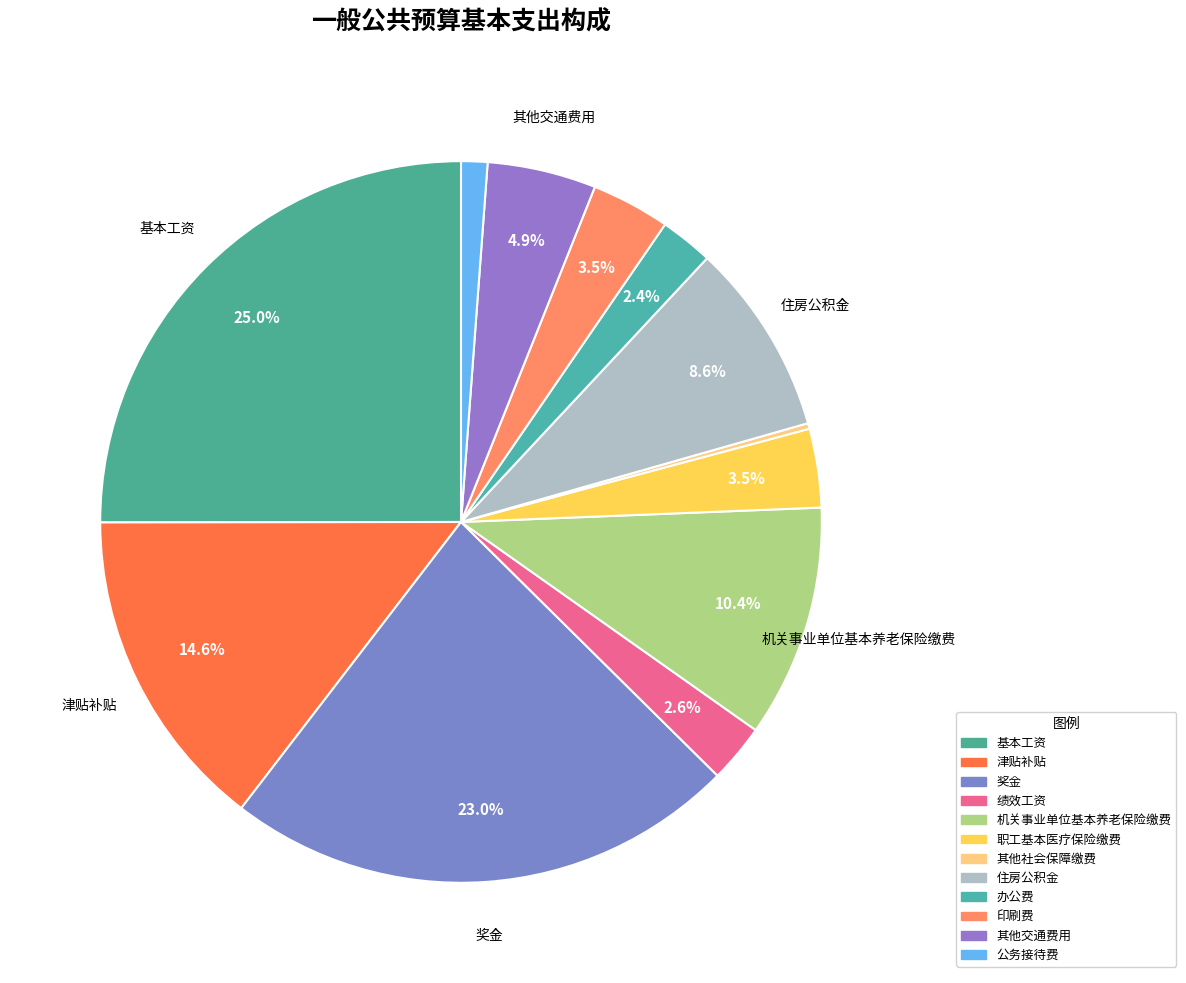

Which slice is the largest?

基本工资